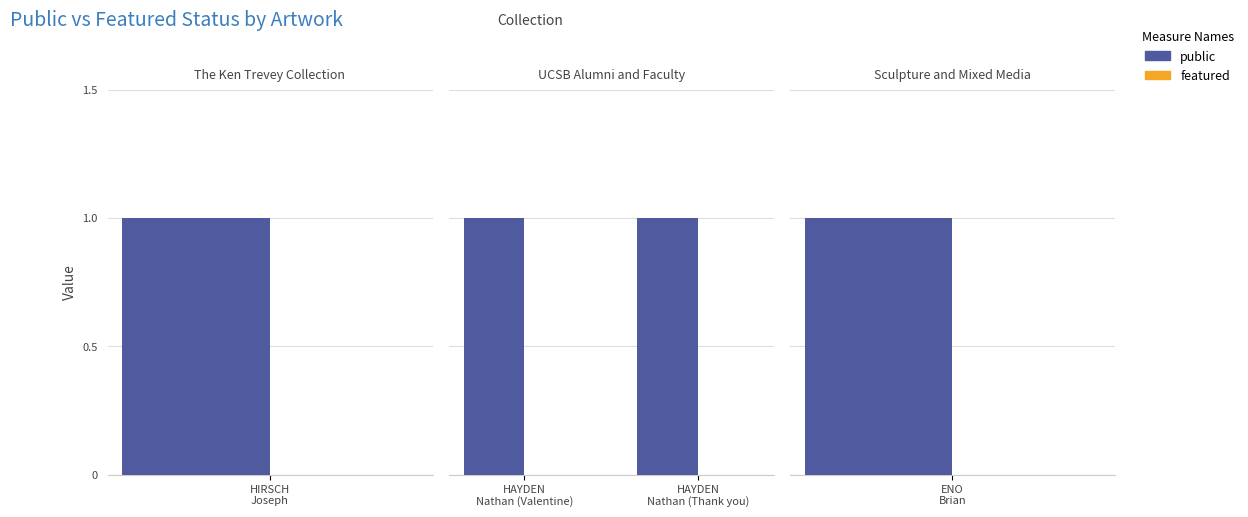

The value of public at 1 is 1. True or false?

True